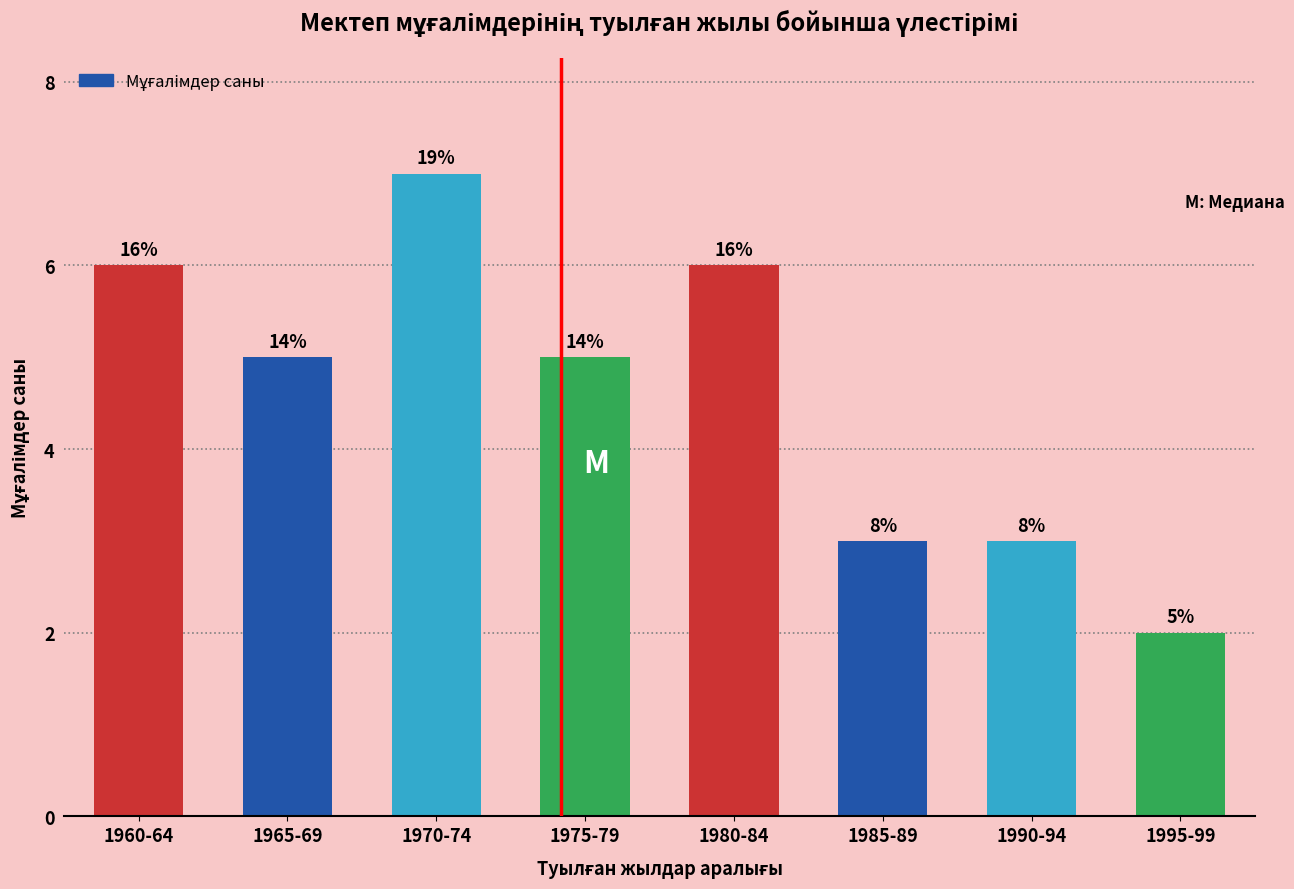

How many bars are there in total?

8